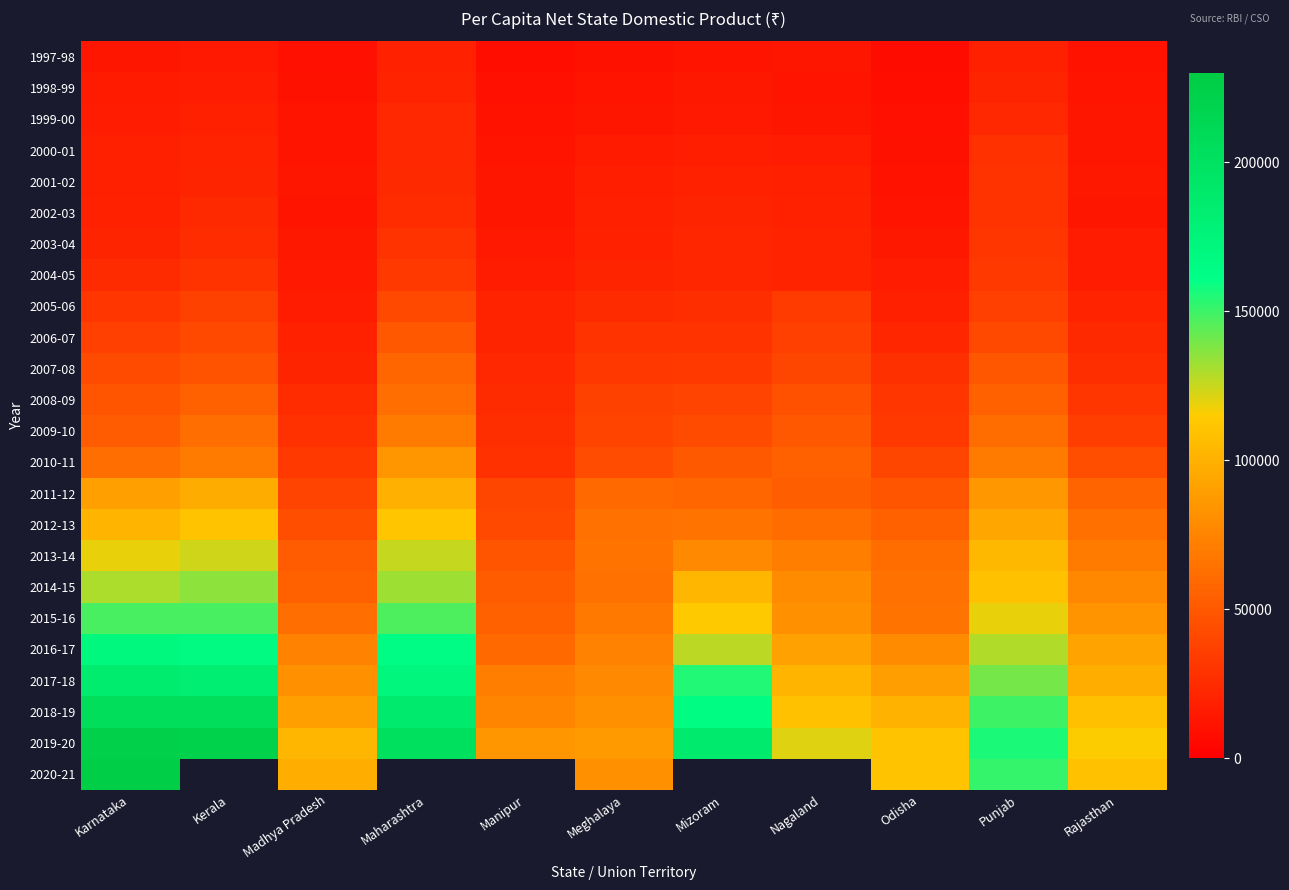

What is the smallest value displayed?

7973.0